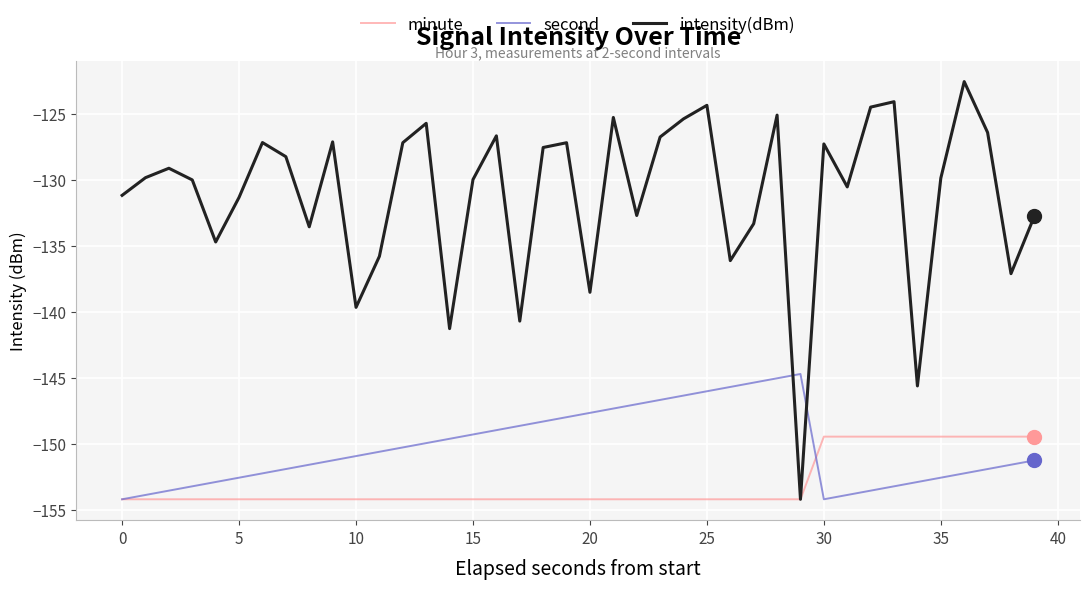

True or false: second and intensity(dBm) intersect in this chart.

True